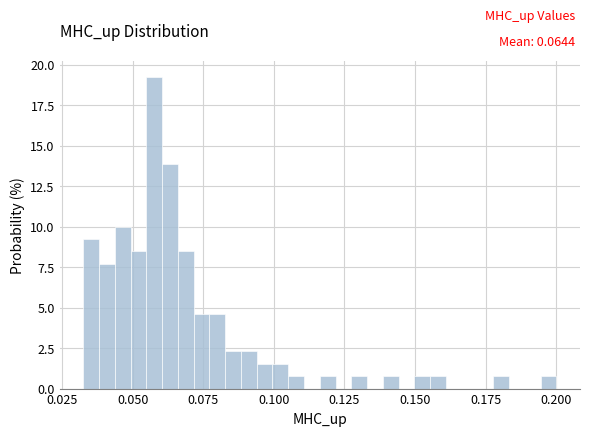

Read against the x-axis, roughly where is the centre of the tallest bar?

0.060